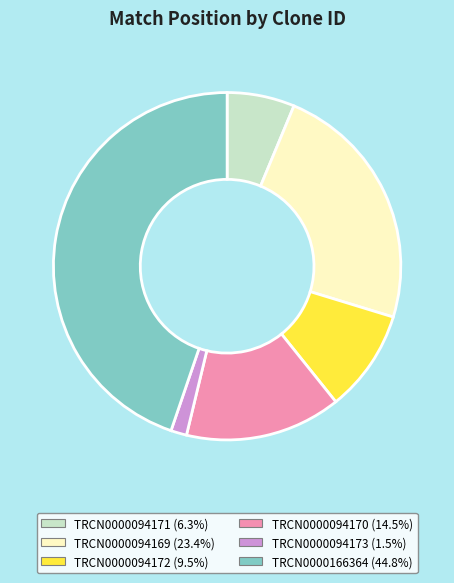

The TRCN0000094172 slice represents 16% of the pie. True or false?

False